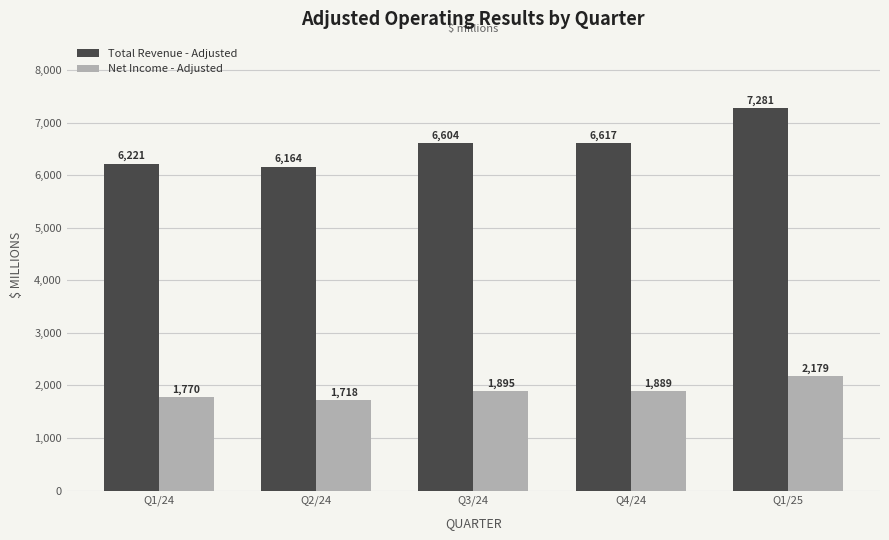

What is the minimum value shown in the chart?

1718